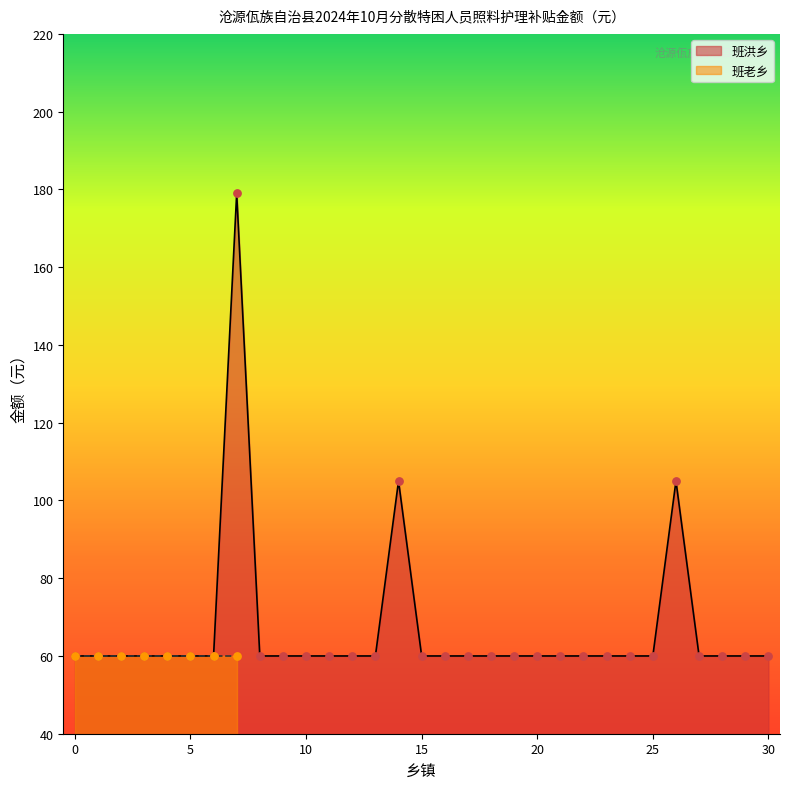

What is the ratio of the value at 8 to the value at 2?

1.0